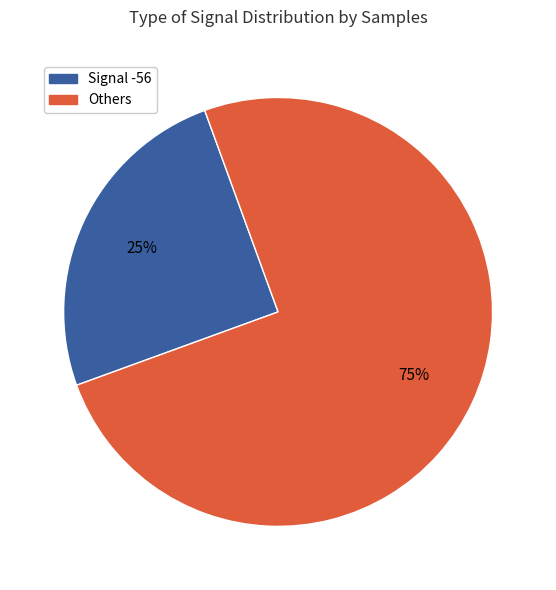

Does any single category account for the majority?

Yes